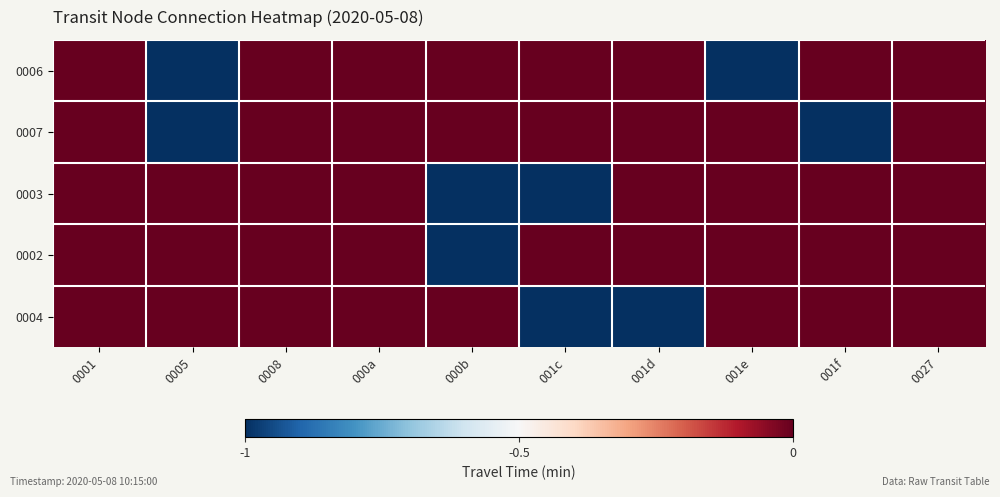

Between 0008 and 0005, which is larger?

0008